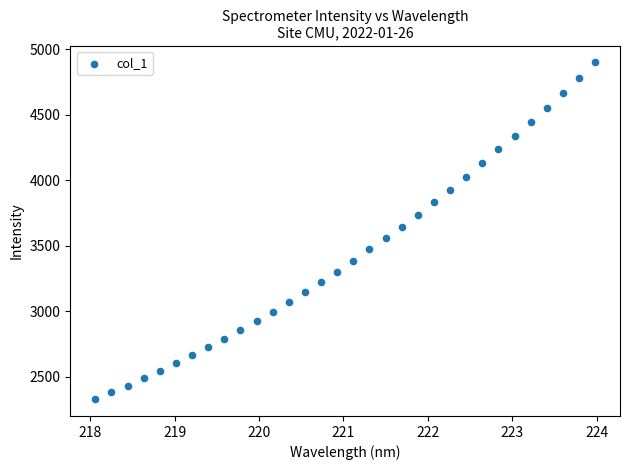

What is the range of X values (max minus min)?

5.9